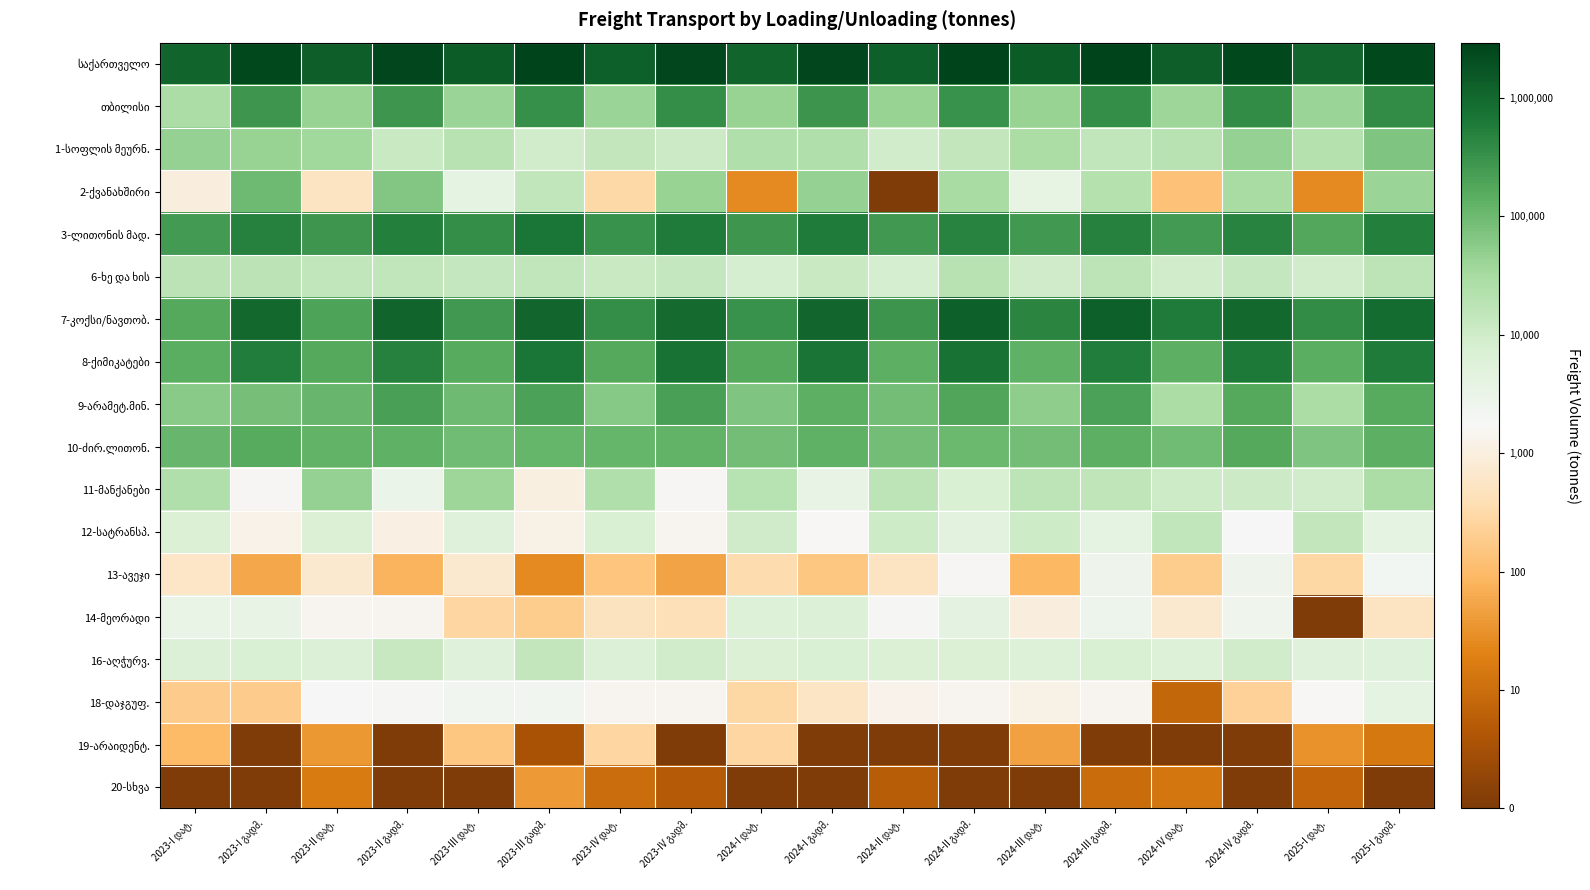

What is the spread (max minus min) of values at 2023-III გადმ.?

5.9